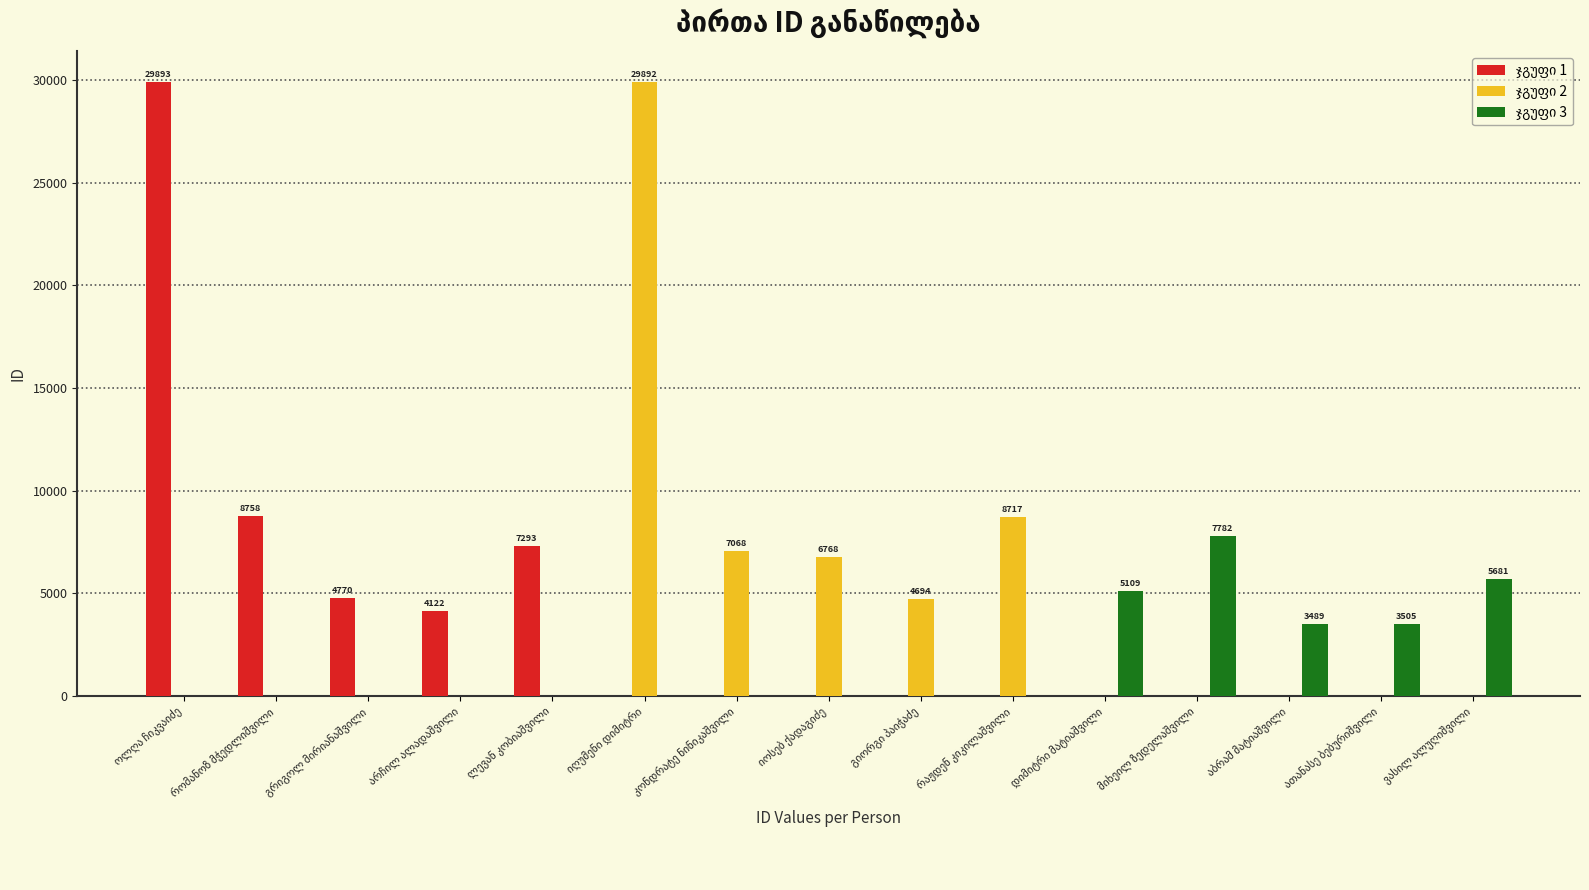

What is the average value of the ჯგუფი 3 series?

1704